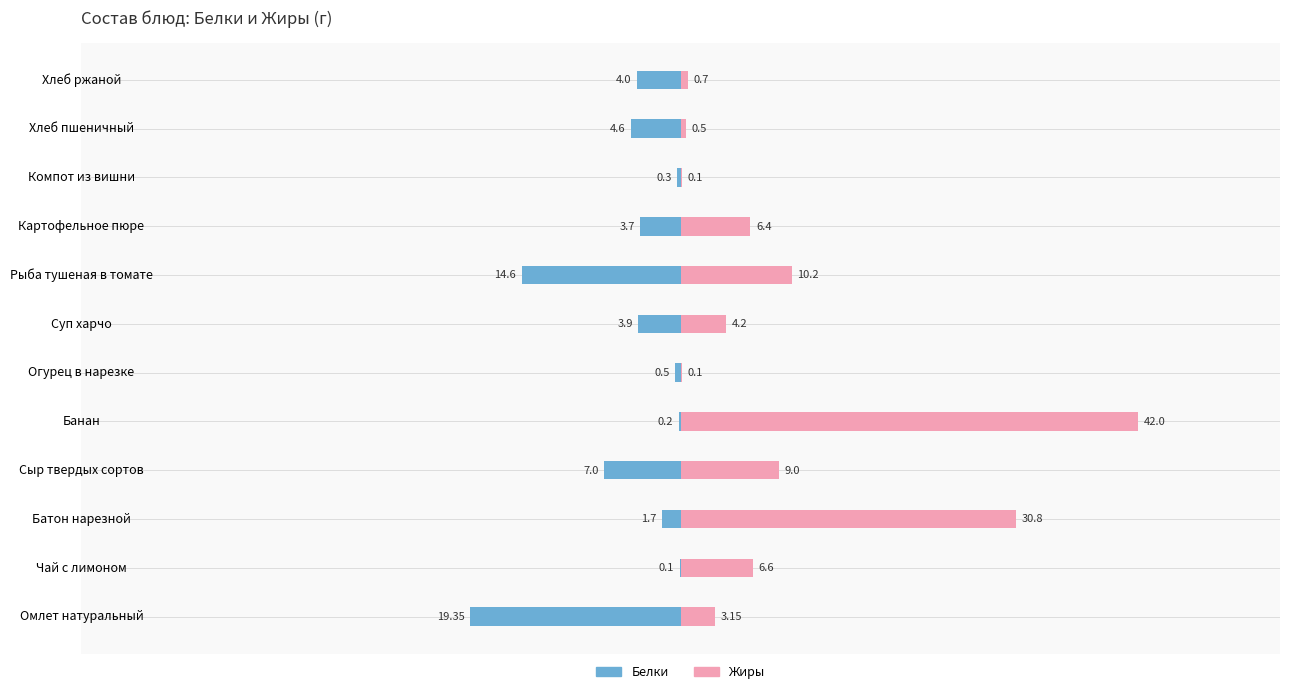

How many values in the Белки series are below -3?

7